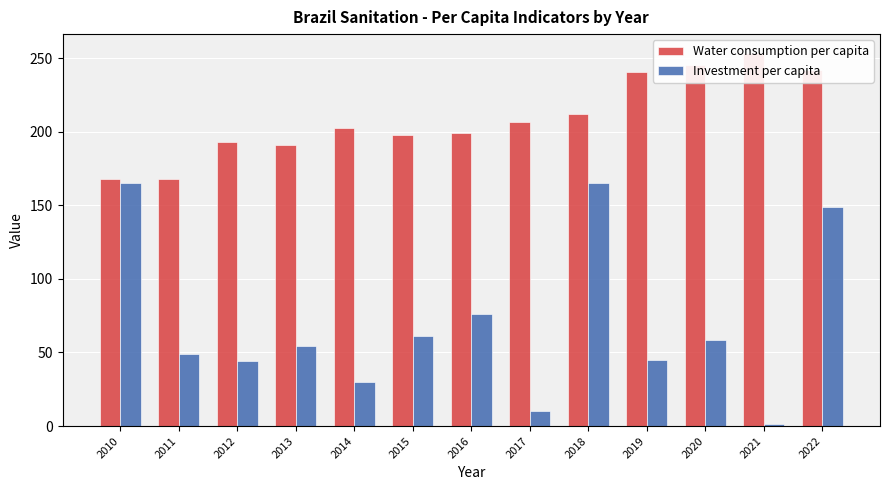

What is the highest value of the Water consumption per capita series?

253.7